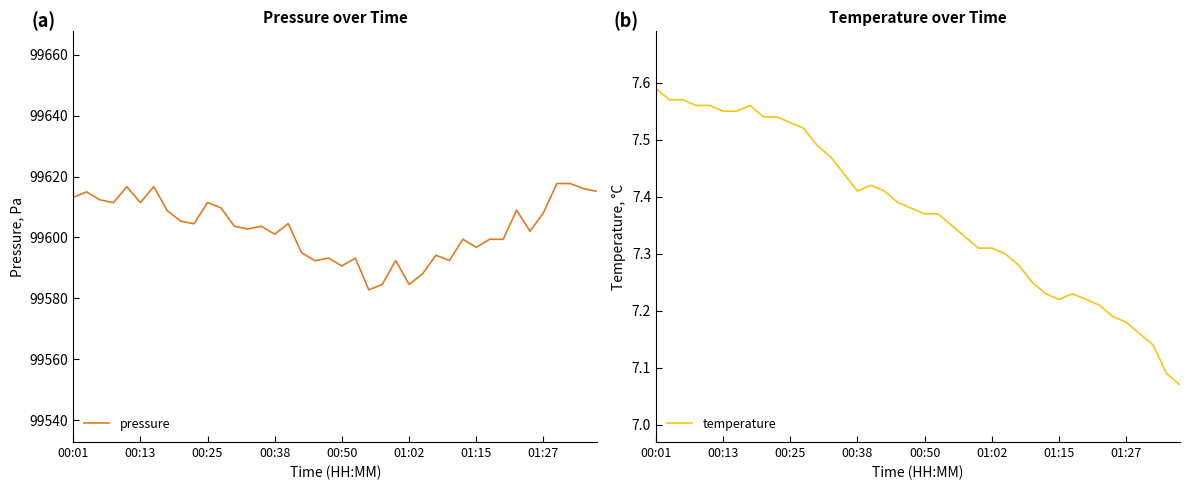

At how many categories does at least one series exceed 16444?

40